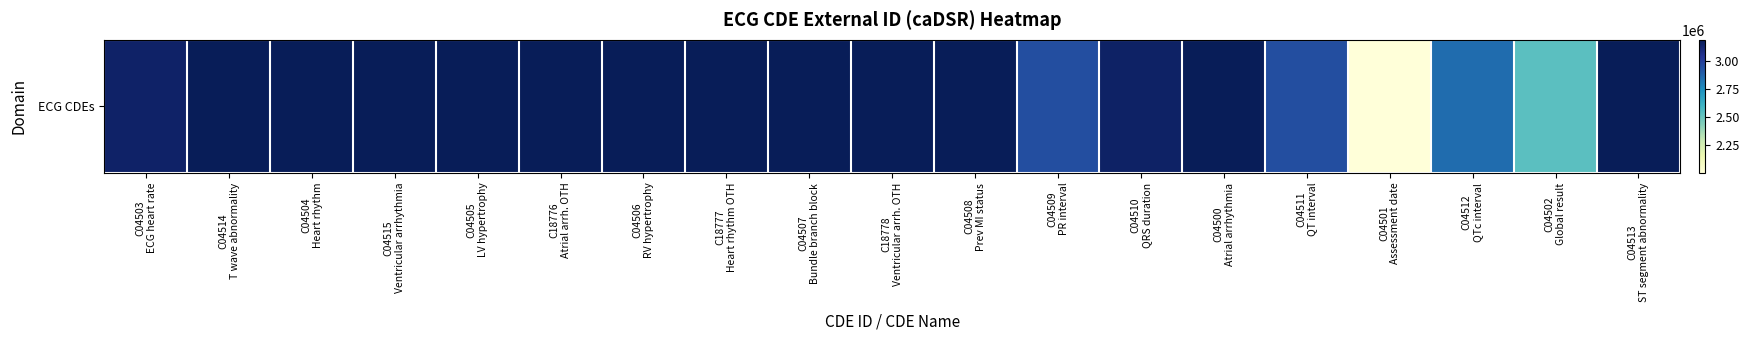

Approximately how many times larger is the value at C04501
Assessment date compared to C04509
PR interval?

0.7